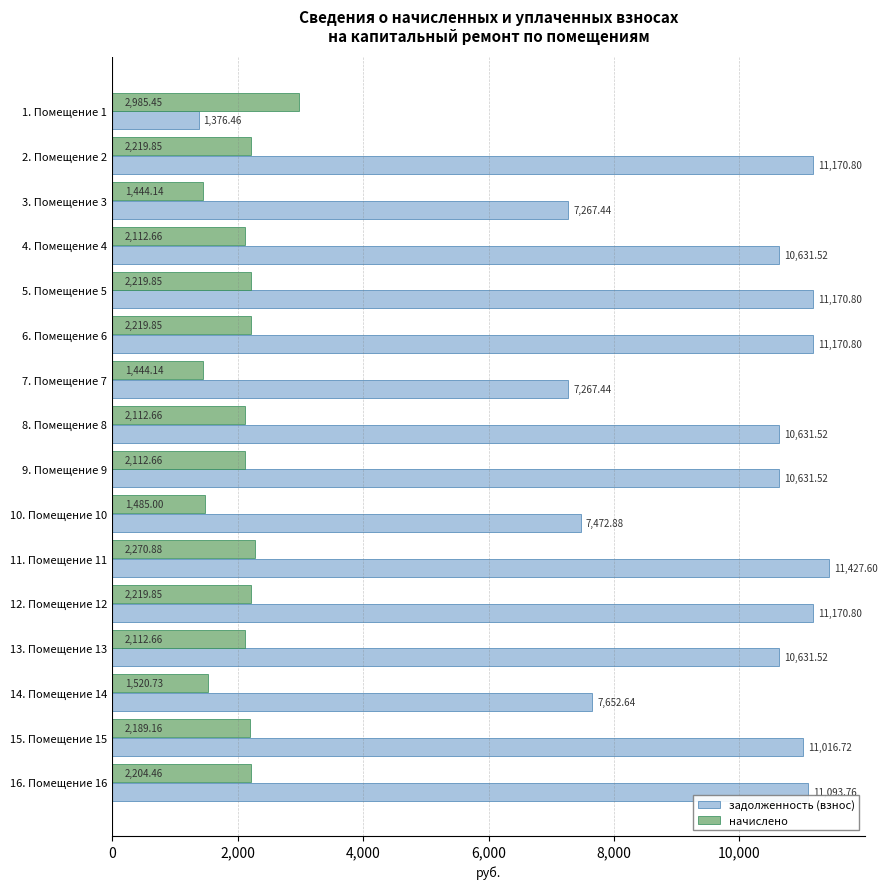

Rank the series at 11. Помещение 11 from highest to lowest value.

задолженность (взнос), начислено